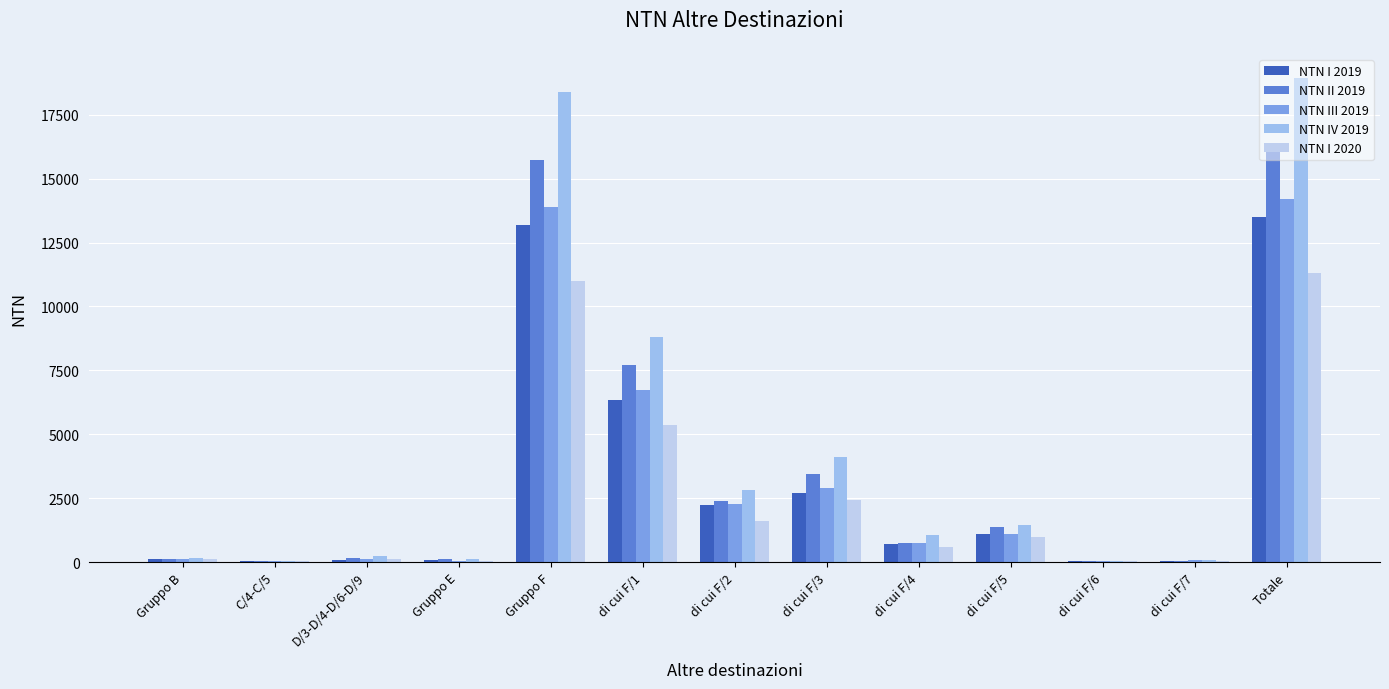

Is it true that NTN I 2019 equals 31.7 at di cui F/7?

True